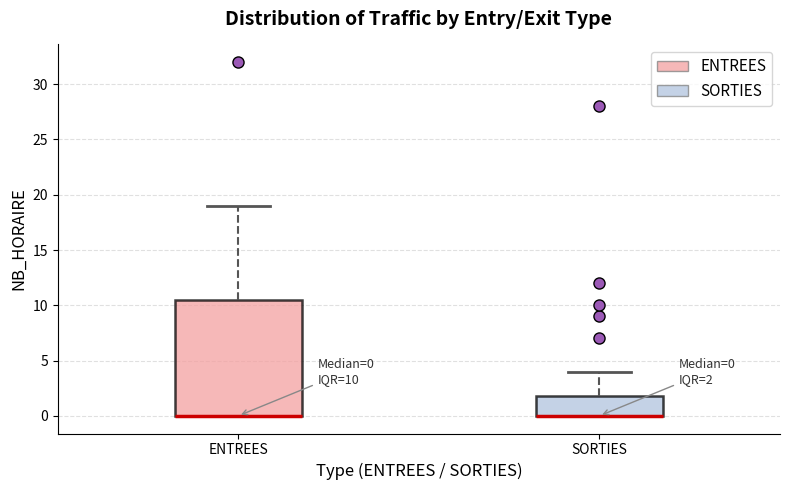

Which box is the tallest, from its lower edge to its upper edge?

ENTREES